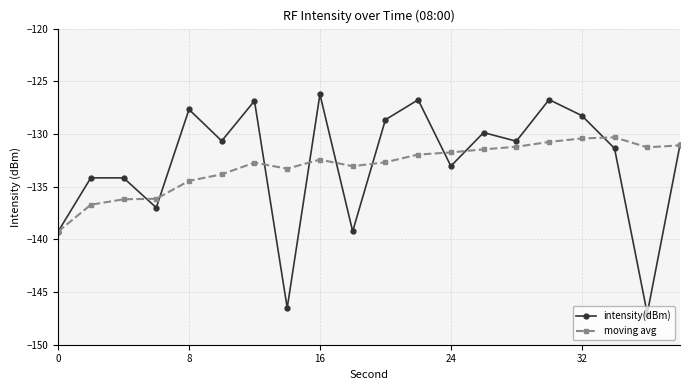

Which series has the largest range (max minus min)?

intensity(dBm)